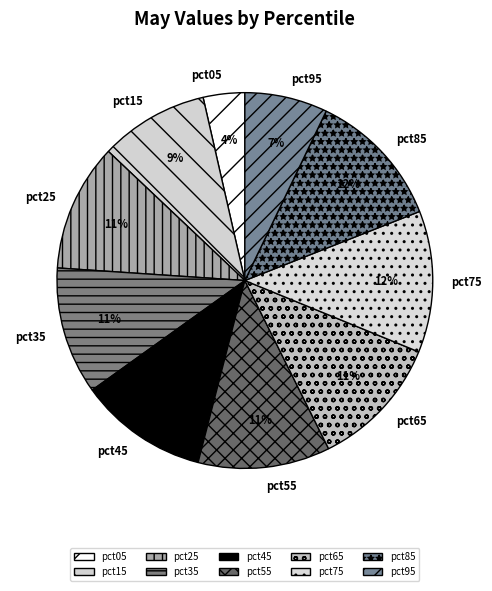

What percentage is the pct95 slice, to the nearest percent?

7%